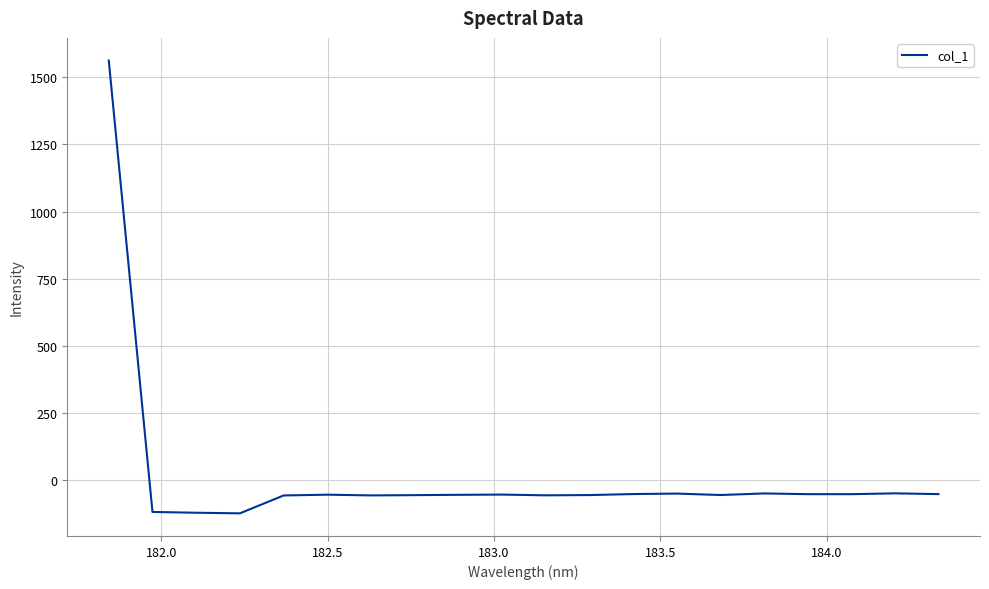

What is the difference between the maximum and minimum values?

1683.9